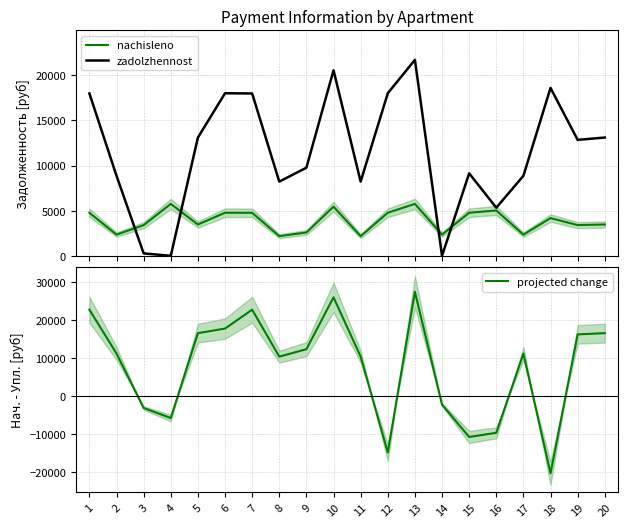

Rank the categories by zadolzhennost value from highest to lowest.

13, 10, 18, 6, 12, 1, 7, 5, 20, 19, 9, 15, 2, 17, 8, 11, 16, 3, 14, 4